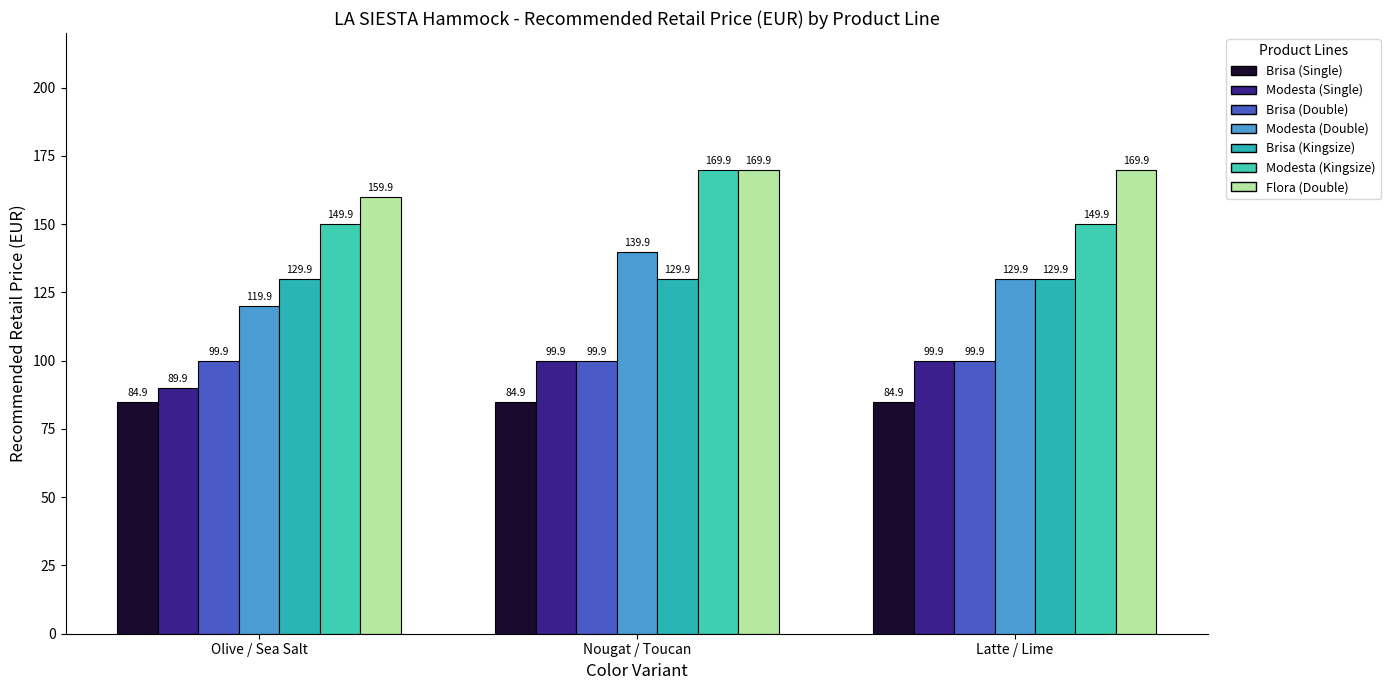

What is the value of the Modesta (Double) bar at the 1st from the left?

119.9